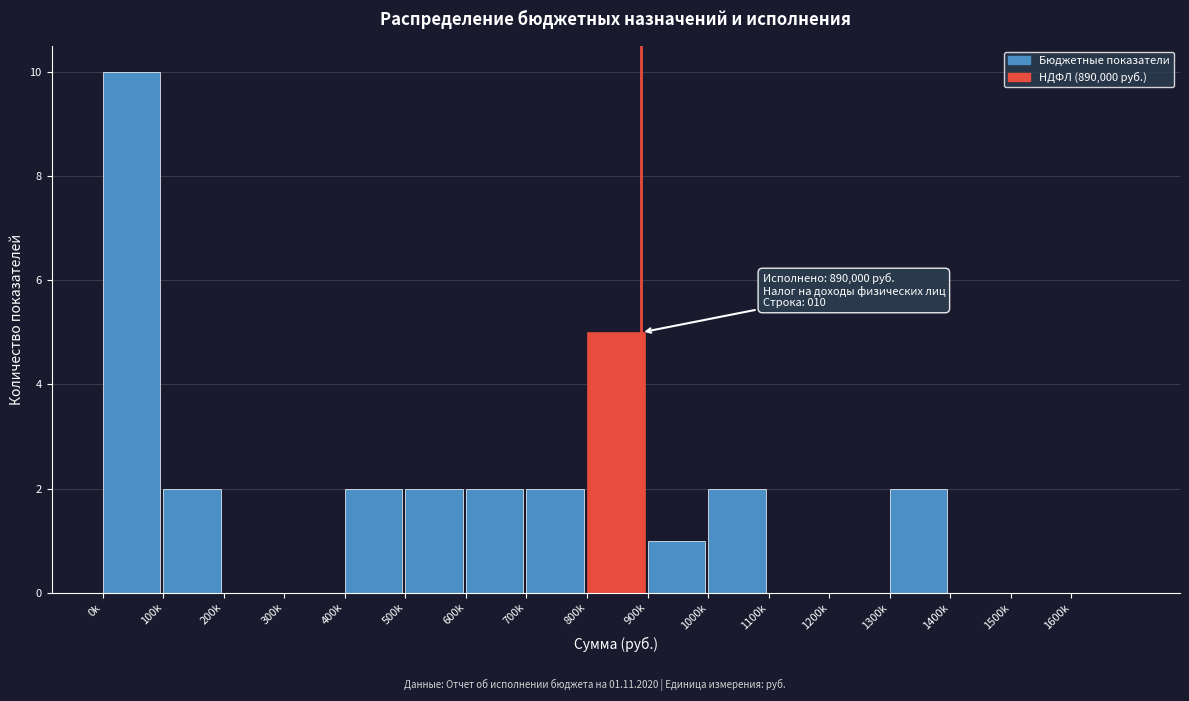

Reading left to right, extract all data points from this chart.

0k=10	100k=2	200k=0	300k=0	400k=2	500k=2	600k=2	700k=2	800k=5	900k=1	1000k=2	1100k=0	1200k=0	1300k=2	1400k=0	1500k=0	1600k=0